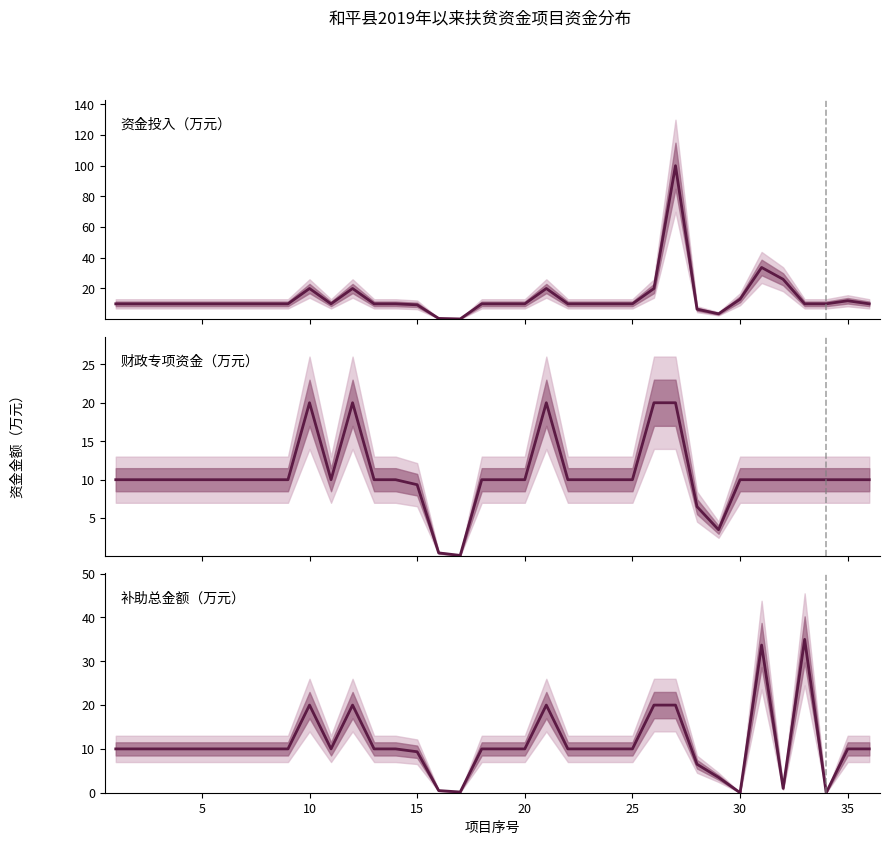

In 资金投入（万元）, how many points are lower than both neighbors (excluding endpoints)?

3